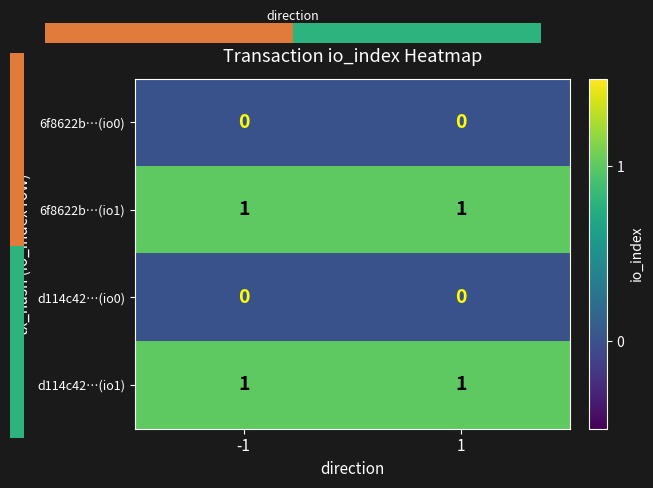

Between -1 and 1, which series saw the biggest shift?

6f8622b…(io0)